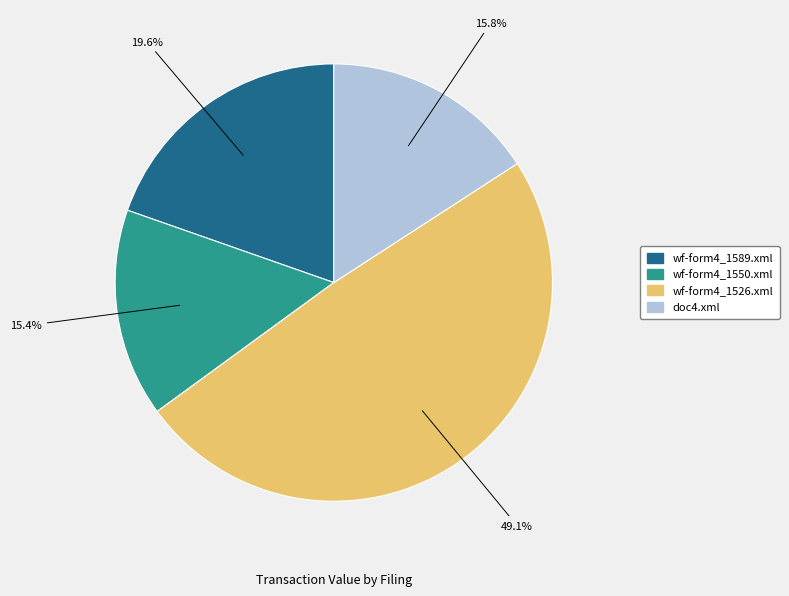

How many slices are in this pie chart?

4